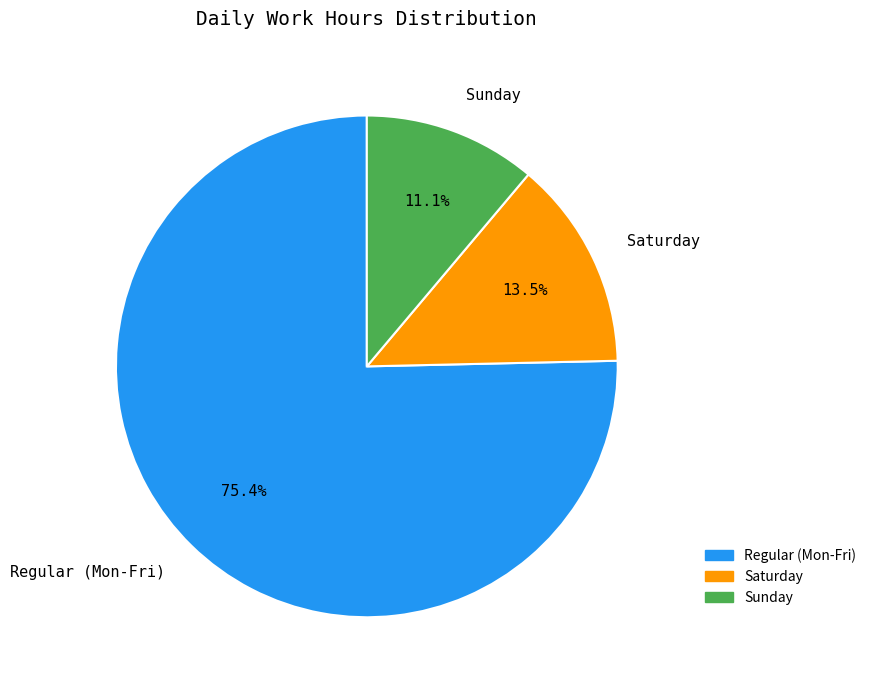

Is there a majority slice in this chart?

Yes